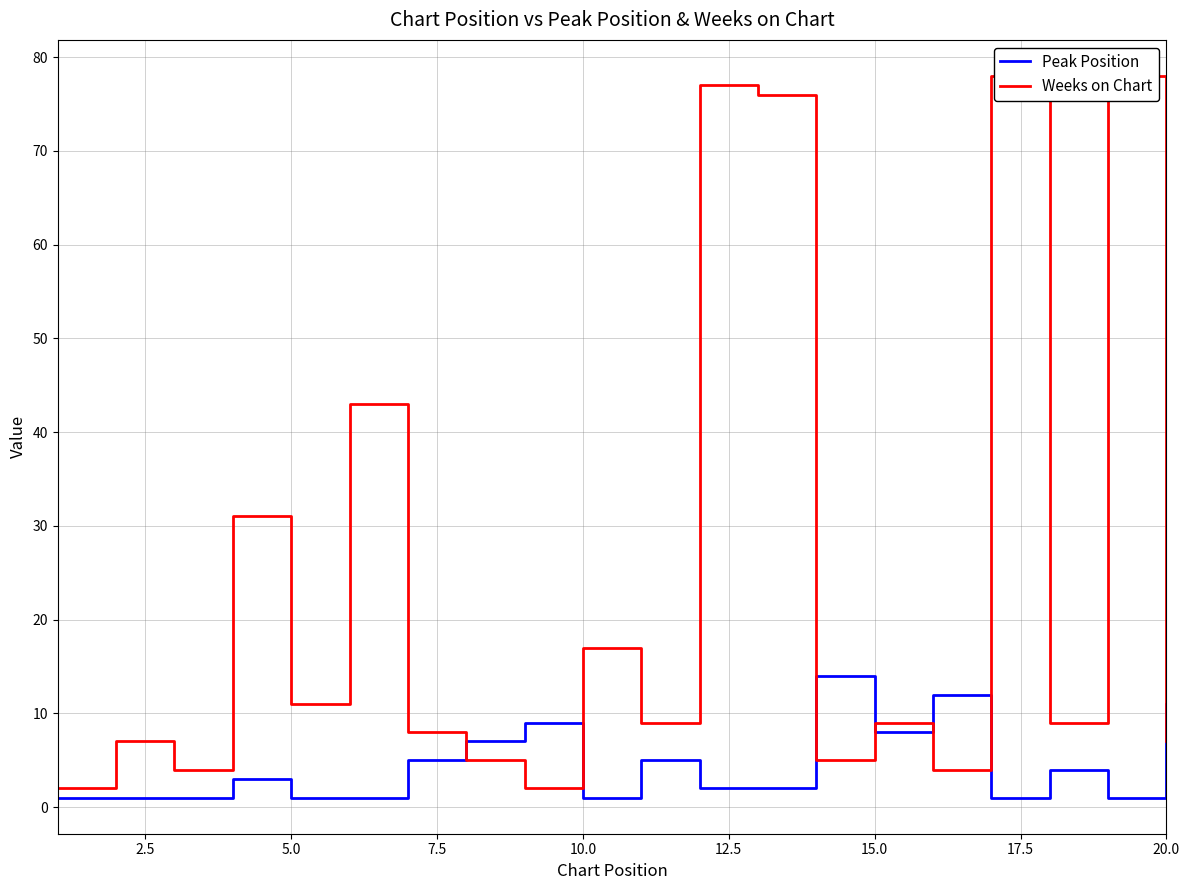

What is the difference between the maximum and minimum values in the Weeks on Chart series?

76